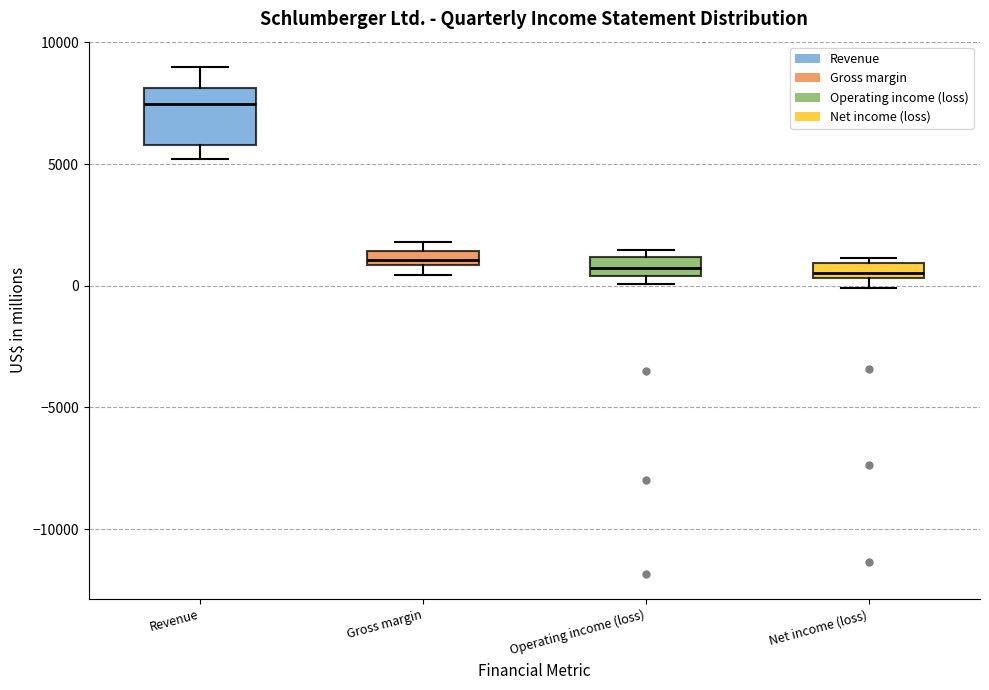

Where is the lower edge of the box for Gross margin on the y-axis? The values are not printed on the chart, so give them approximately, as read against the axis.

1000